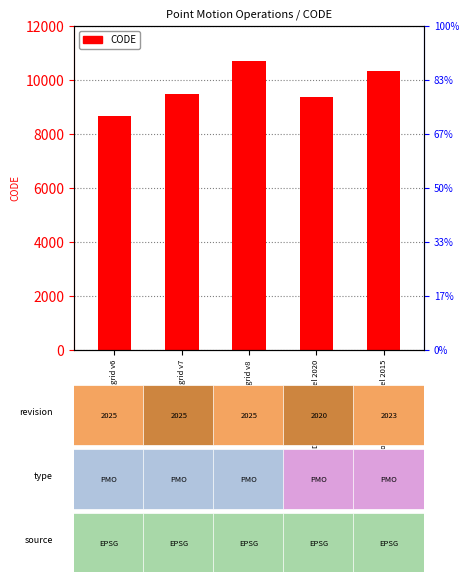

What is the value of the 3rd bar from the left?

10707